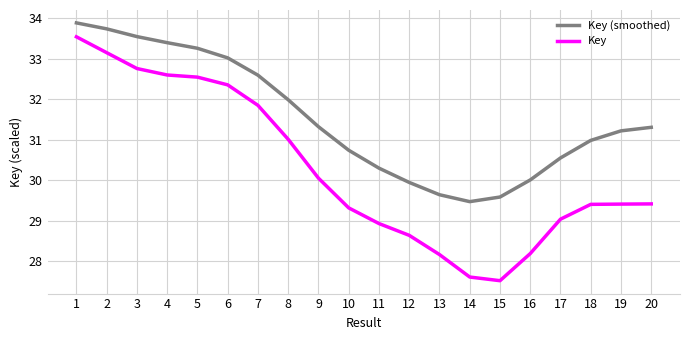

What is the average value of the Key (smoothed) series?

31.5